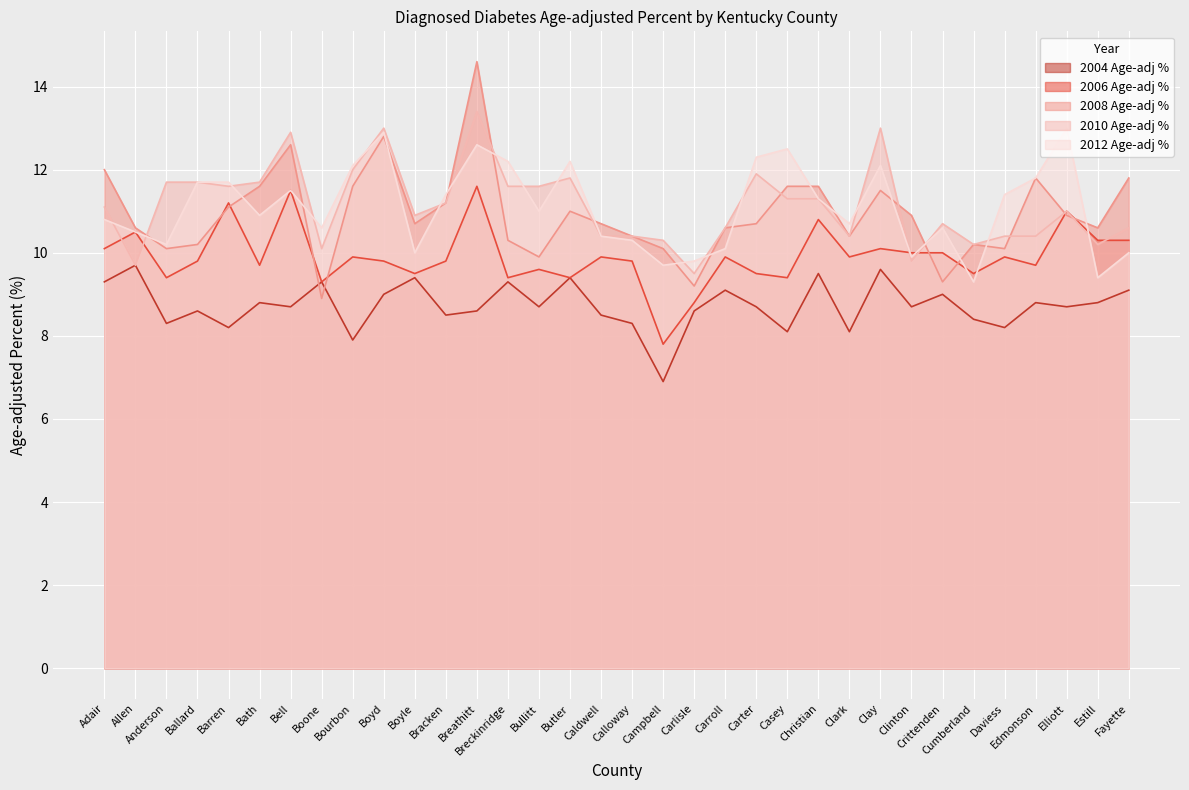

How many interior local peaks does the 2004 Age-adj % series have?

12